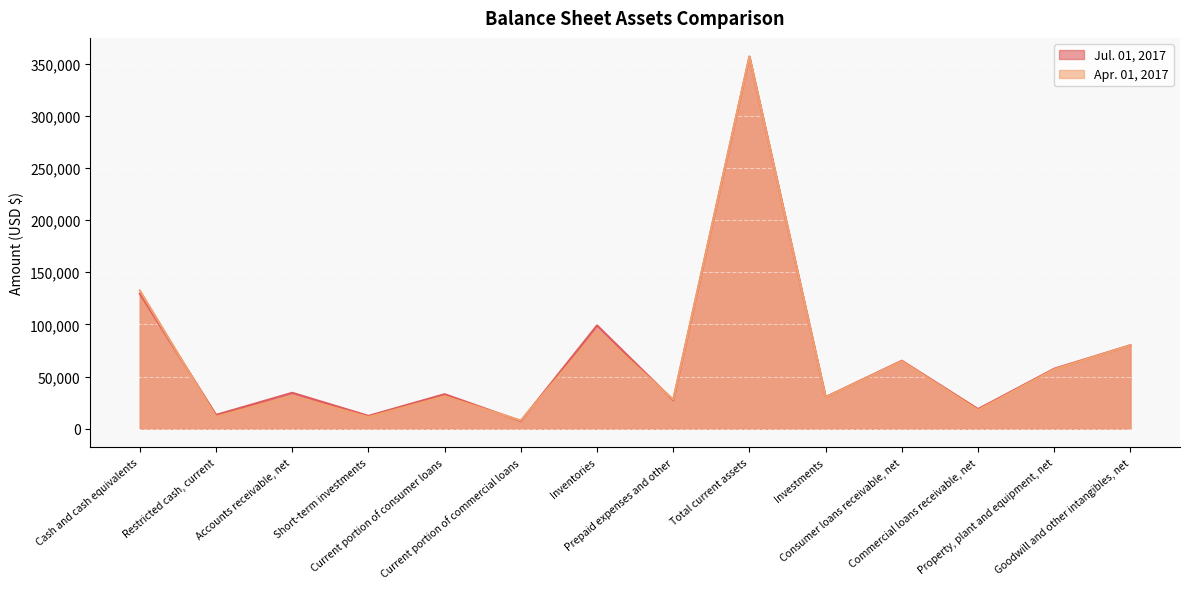

Which label corresponds to the largest value in the chart?

Total current assets